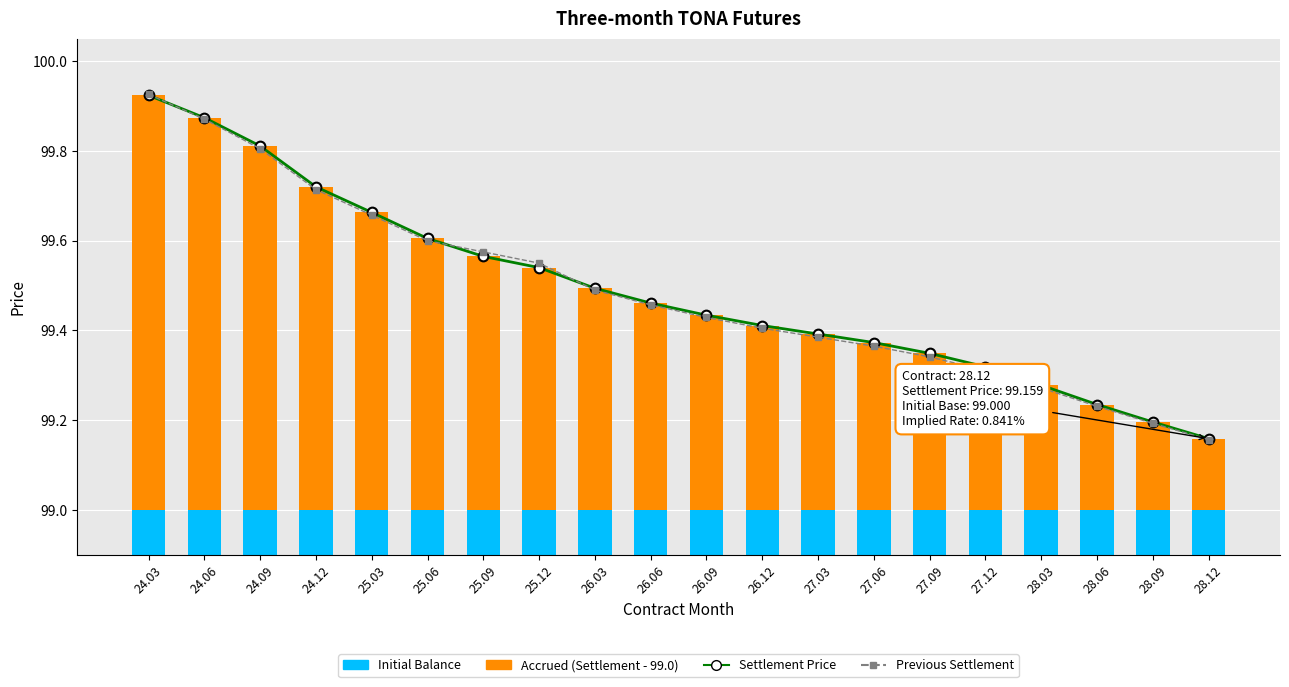

What is the sum of the Settlement Price values at 25.03 and 26.06?

199.1